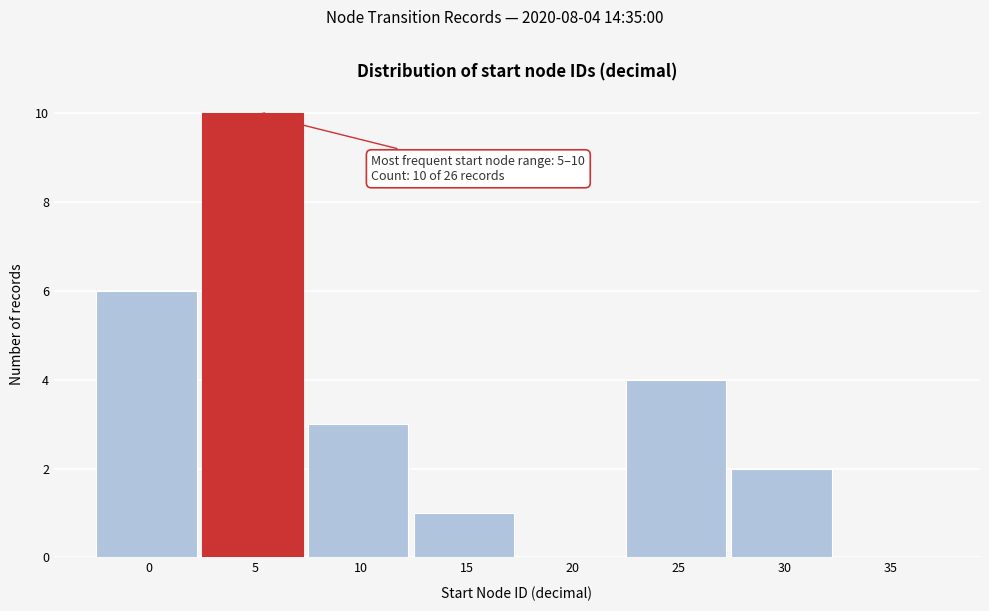

Reading left to right, transcribe all the data shown in this chart.

0=6	5=10	10=3	15=1	20=0	25=4	30=2	35=0